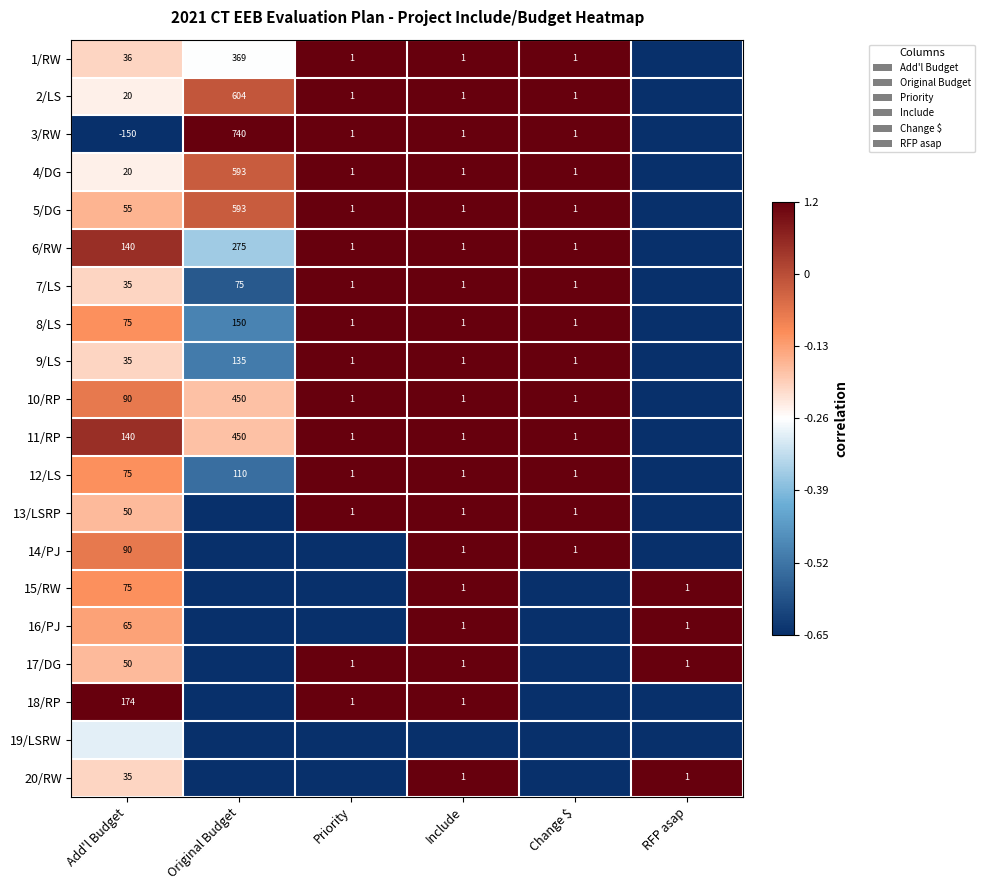

Which category has the lowest value across all series?

RFP asap